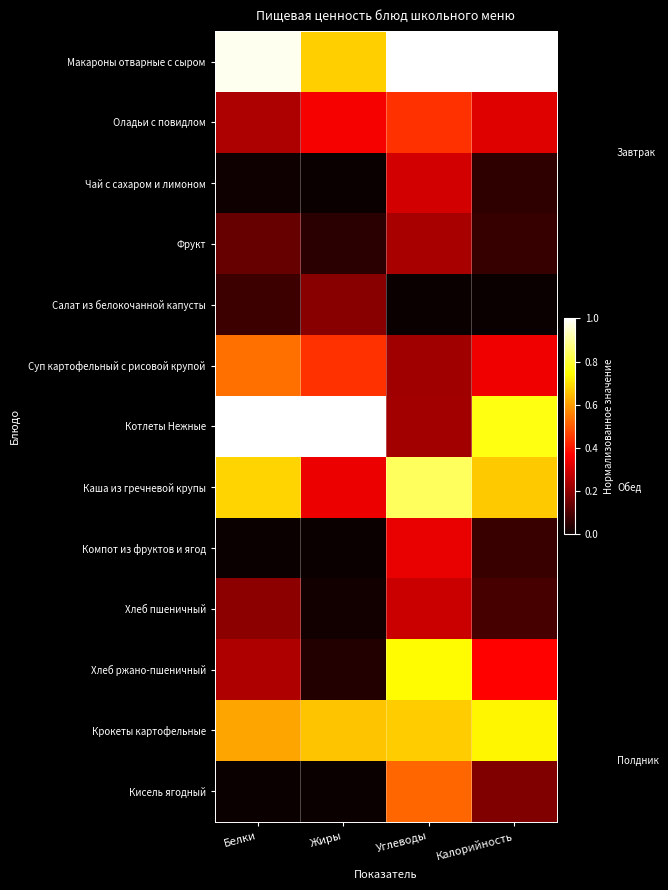

At Жиры, list the series in order from smallest to largest.

Чай с сахаром и лимоном, Кисель ягодный, Компот из фруктов и ягод, Хлеб пшеничный, Хлеб ржано-пшеничный, Фрукт, Салат из белокочанной капусты, Каша из гречневой крупы, Оладьи с повидлом, Суп картофельный с рисовой крупой, Крокеты картофельные, Макароны отварные с сыром, Котлеты Нежные